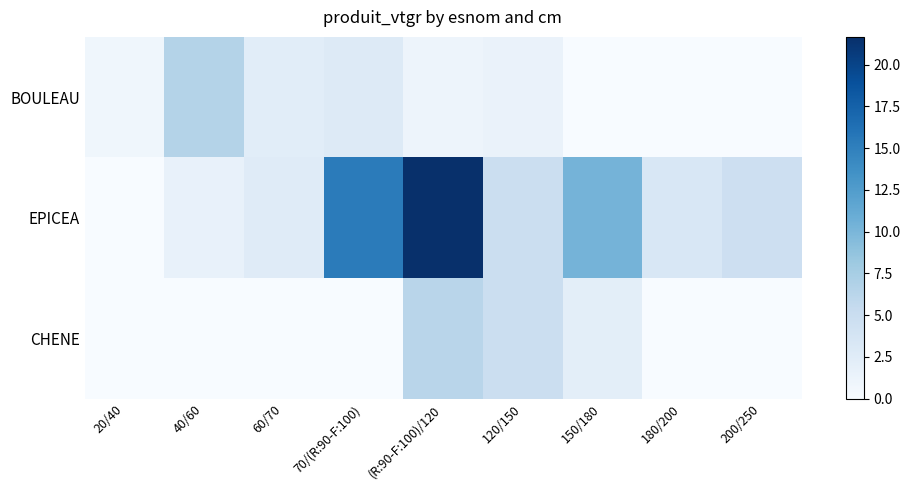

List the series in order of their peak value, lowest first.

CHENE, BOULEAU, EPICEA